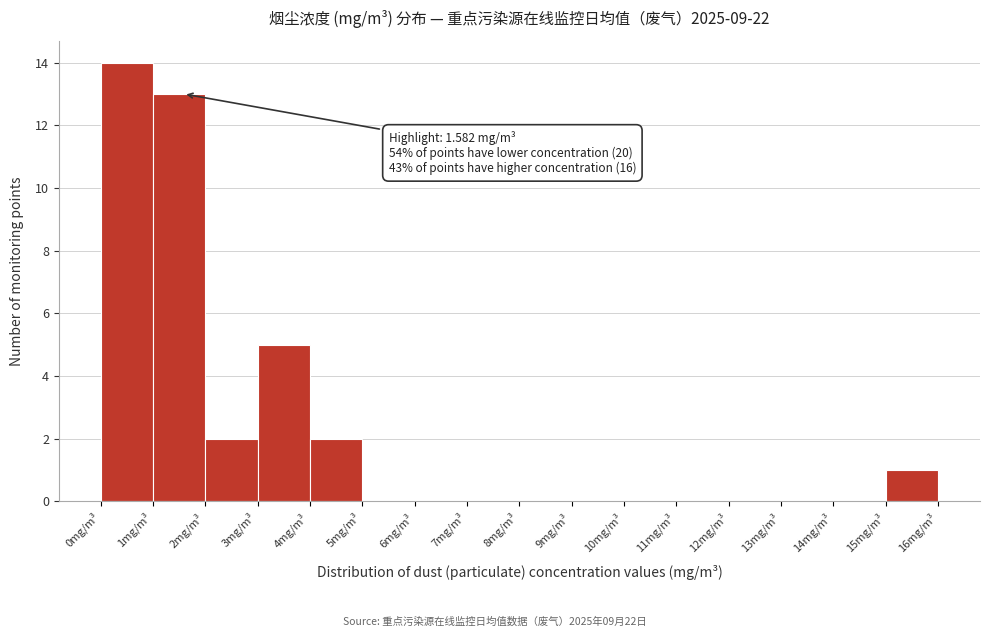

Over which range of the x-axis is the bar tallest?

0 to 1